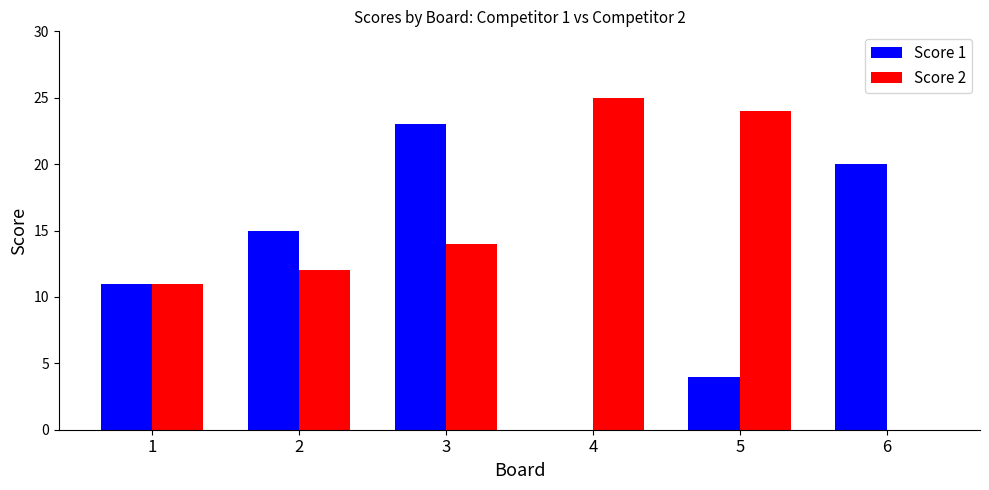

Reading right to left, what are all the values shown in this chart?

Score 1: 20	4	0	23	15	11
Score 2: 0	24	25	14	12	11